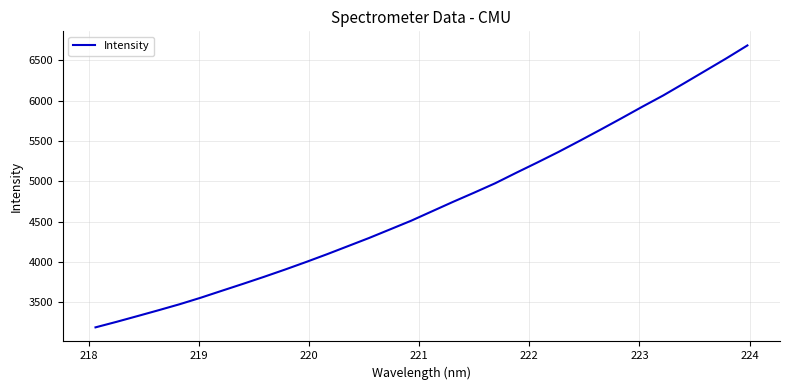

What is the minimum value shown in the chart?

3187.4